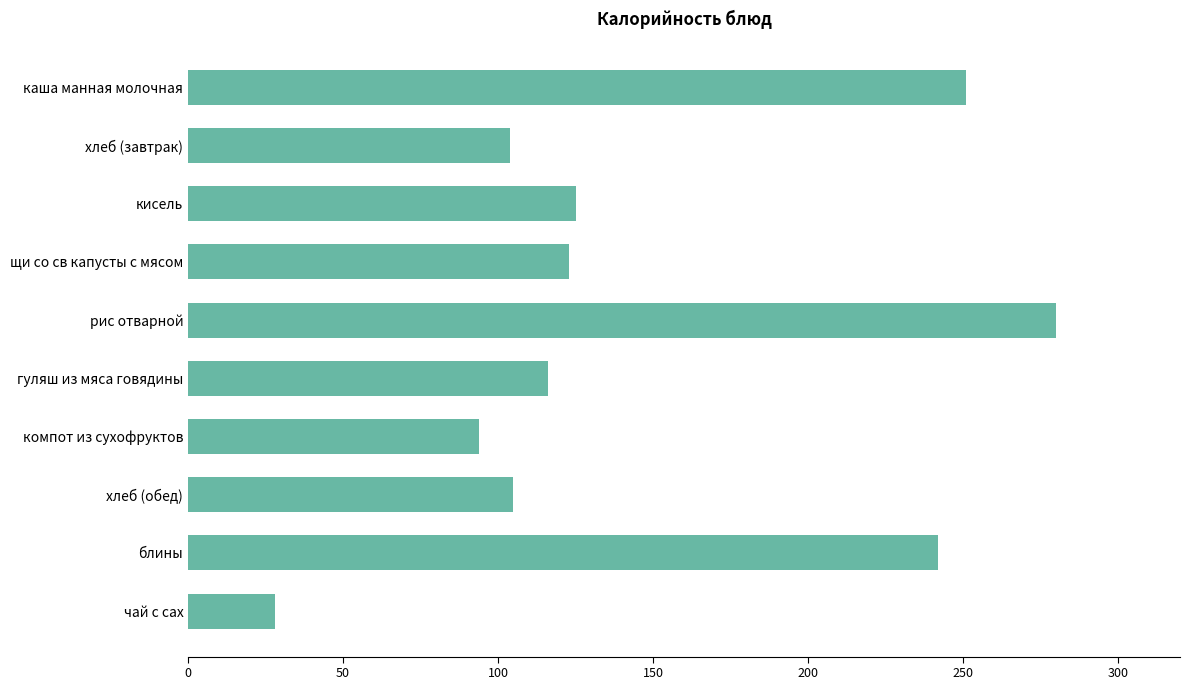

The value at щи со св капусты с мясом is 184.2. True or false?

False